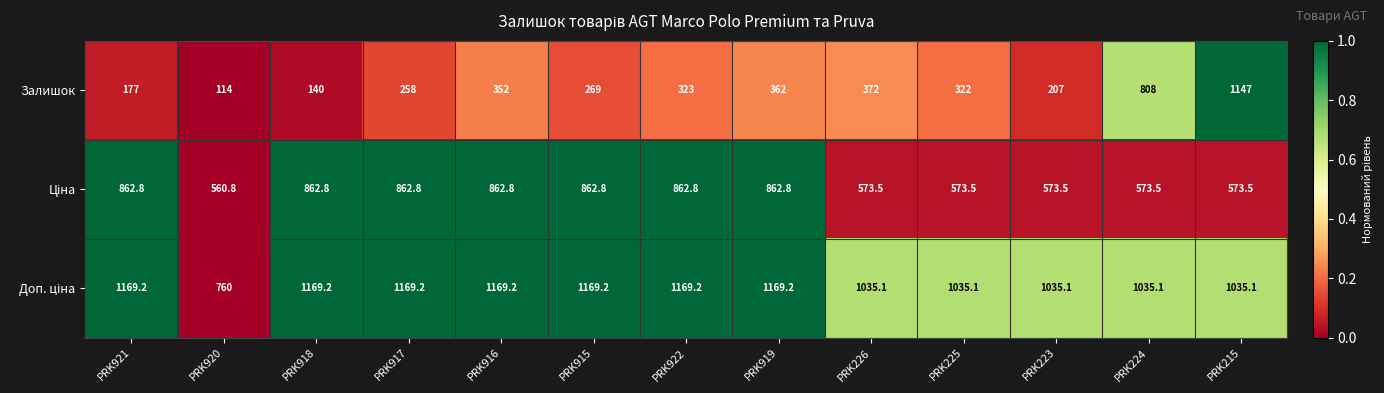

What is the difference between the highest and lowest values at PRK223?

828.1